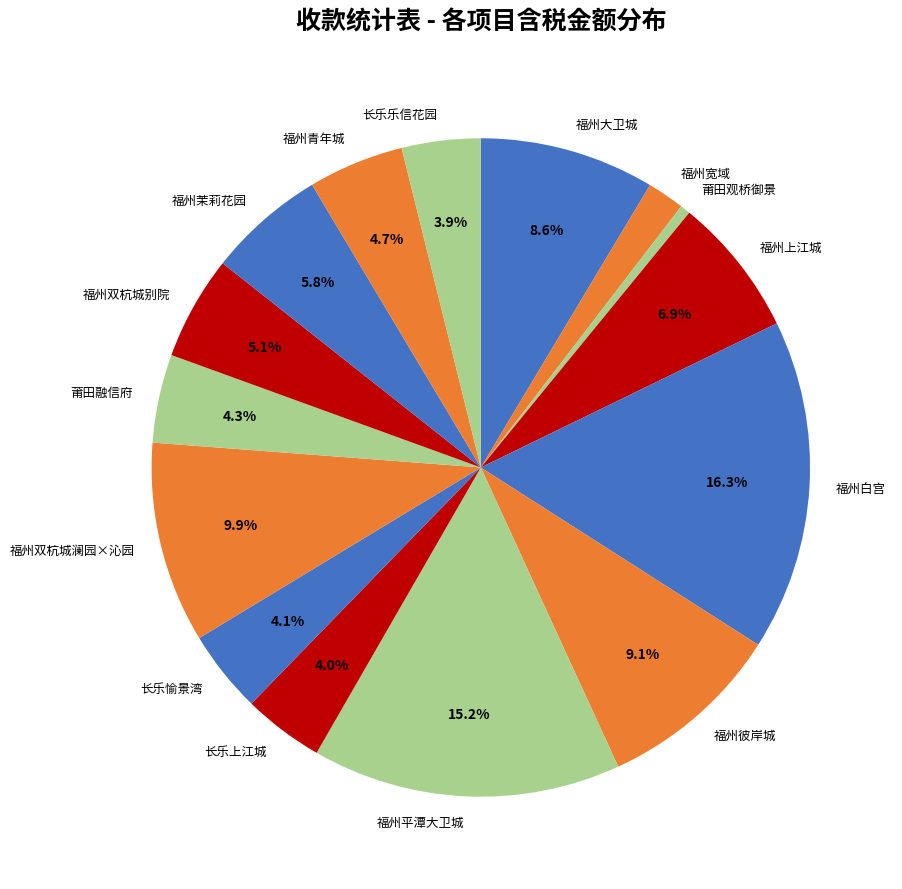

What portion of the pie excludes 福州彼岸城?

90.9%